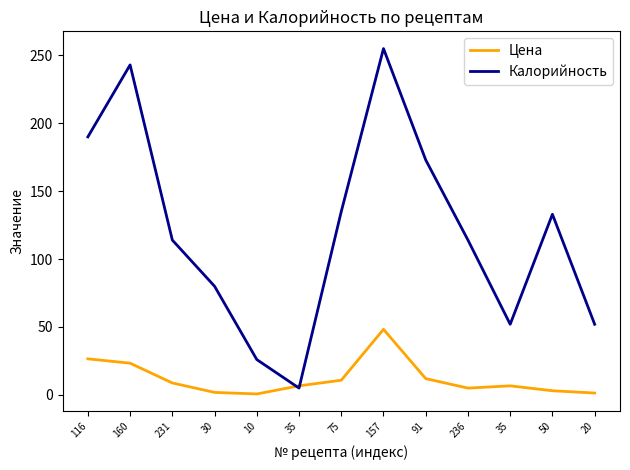

What is the value of the Калорийность point at the 8th from the left?

255.0